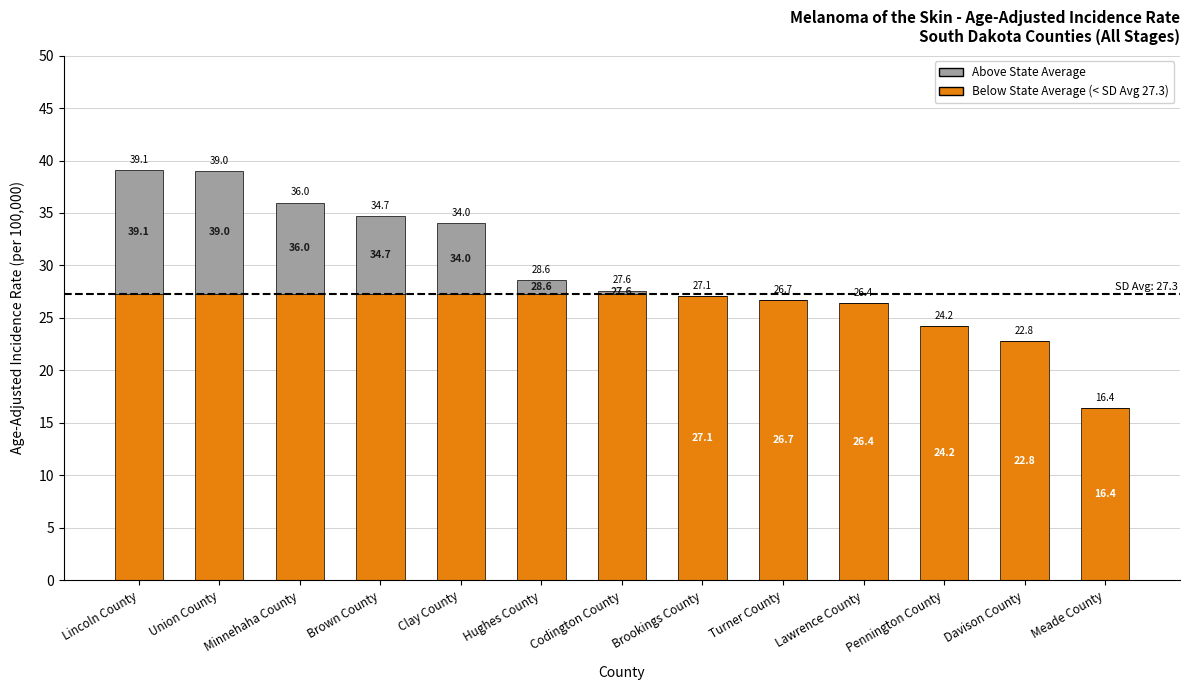

At which category is the sum across all series the highest?

Lincoln County